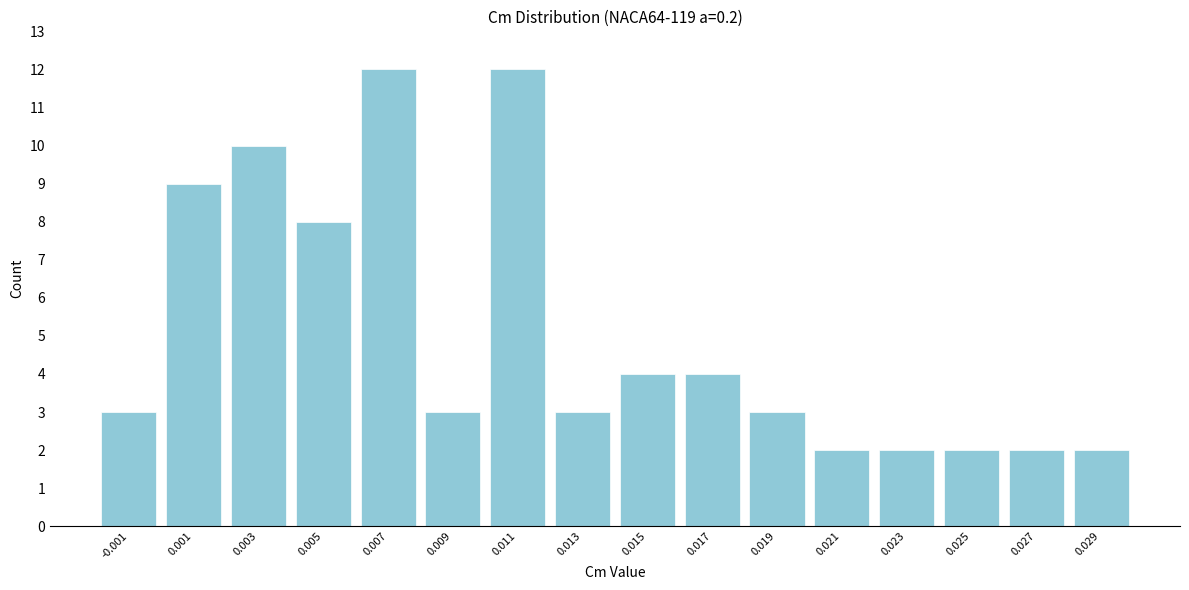

Reading right to left, extract all data points from this chart.

0.029=2	0.027=2	0.025=2	0.023=2	0.021=2	0.019=3	0.017=4	0.015=4	0.013=3	0.011=12	0.009=3	0.007=12	0.005=8	0.003=10	0.001=9	-0.001=3